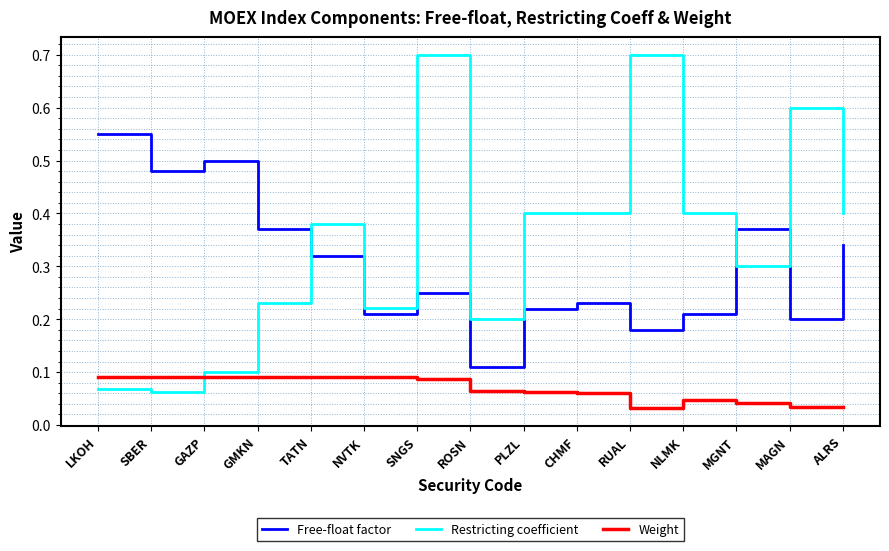

How many times do Weight and Restricting coefficient cross each other?

1